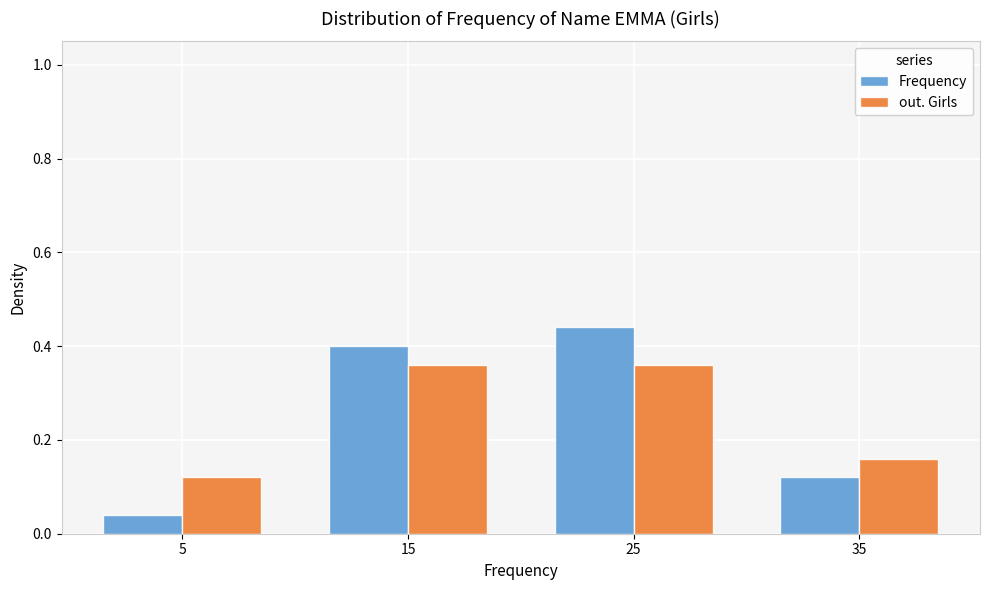

List the series in order of their peak value, highest first.

Frequency, out. Girls